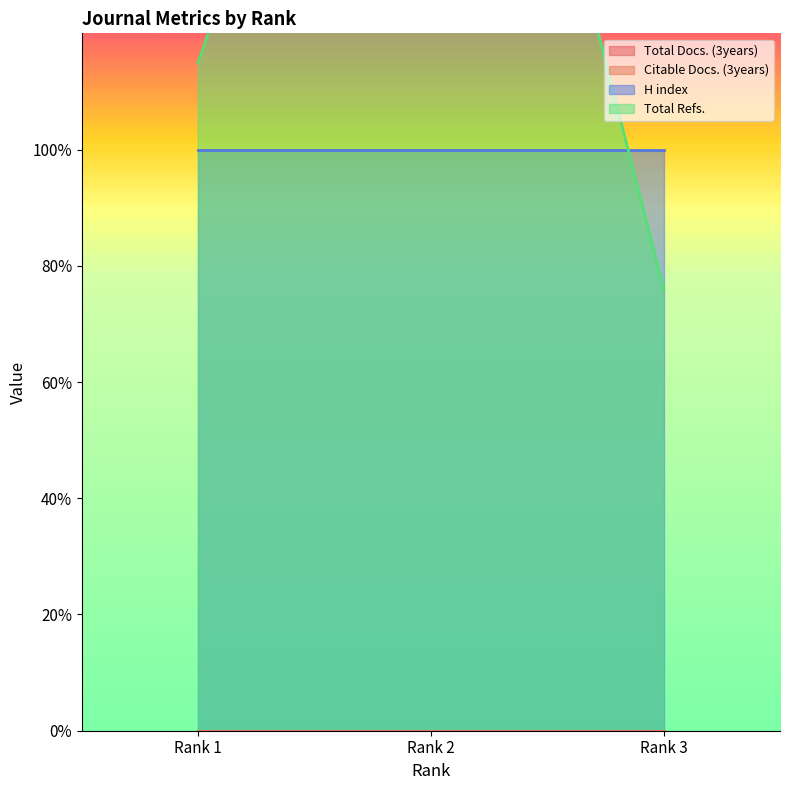

What is the maximum value for H index?

100